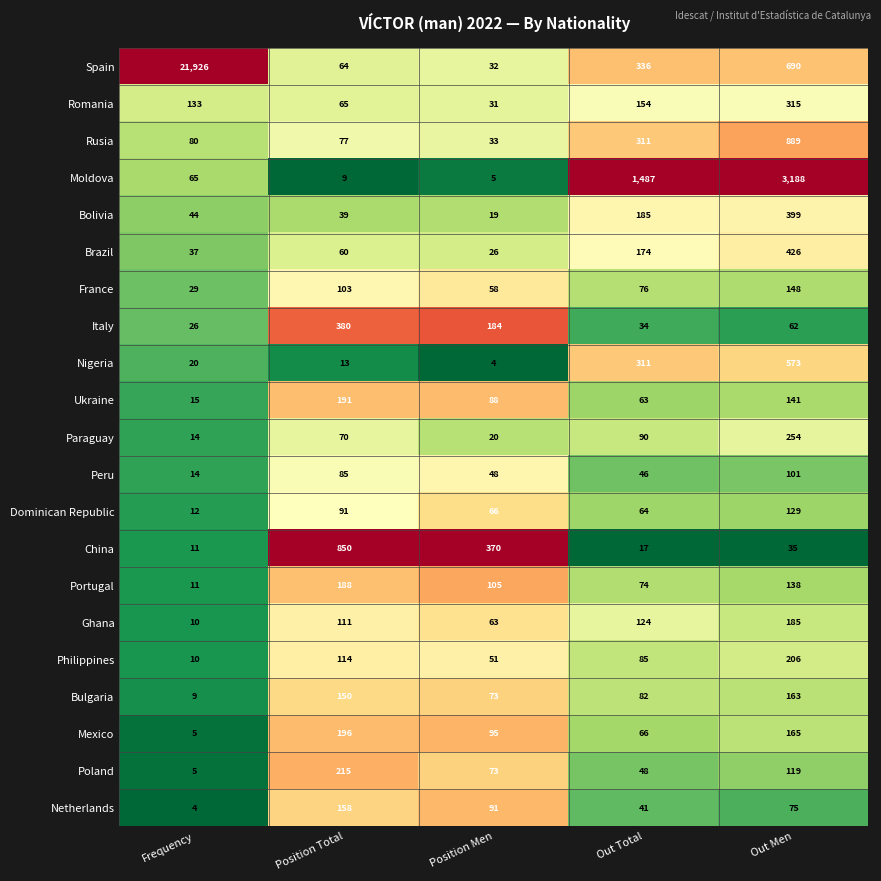

List the labels in order of Bolivia value, largest first.

Out Men, Out Total, Frequency, Position Total, Position Men